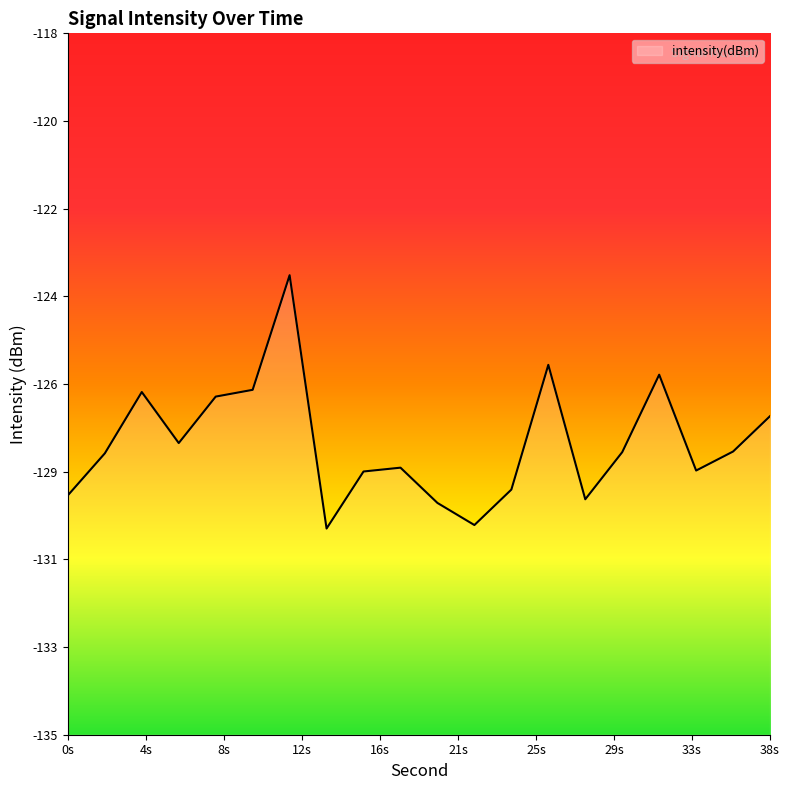

What is the sum of the values at 0s and 38s?

-256.5